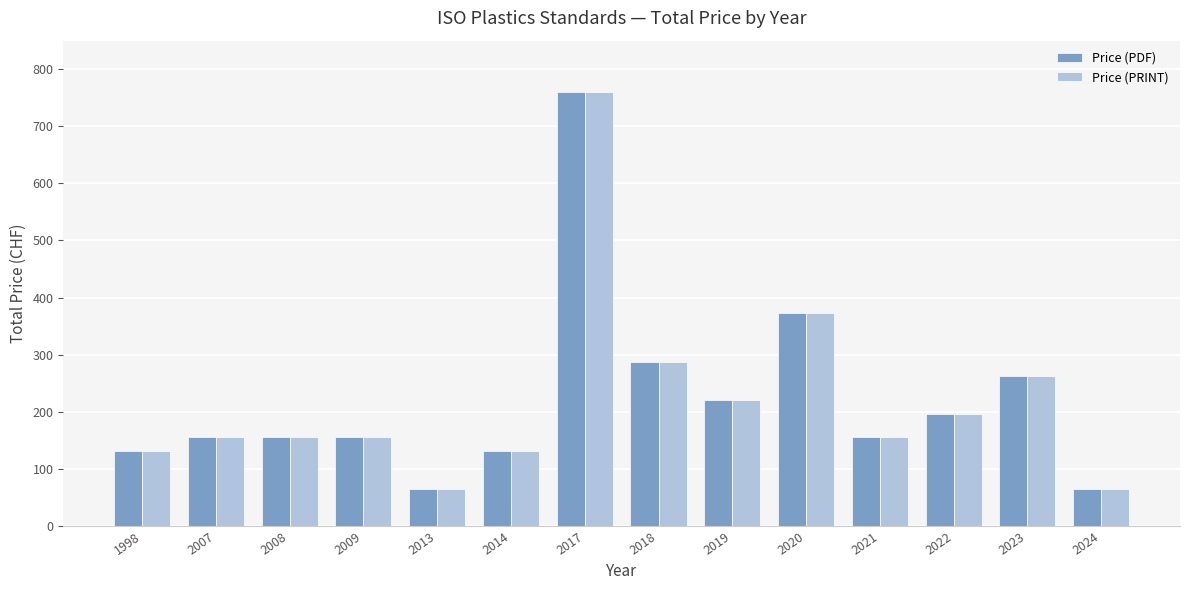

Count the number of data series in this chart.

2